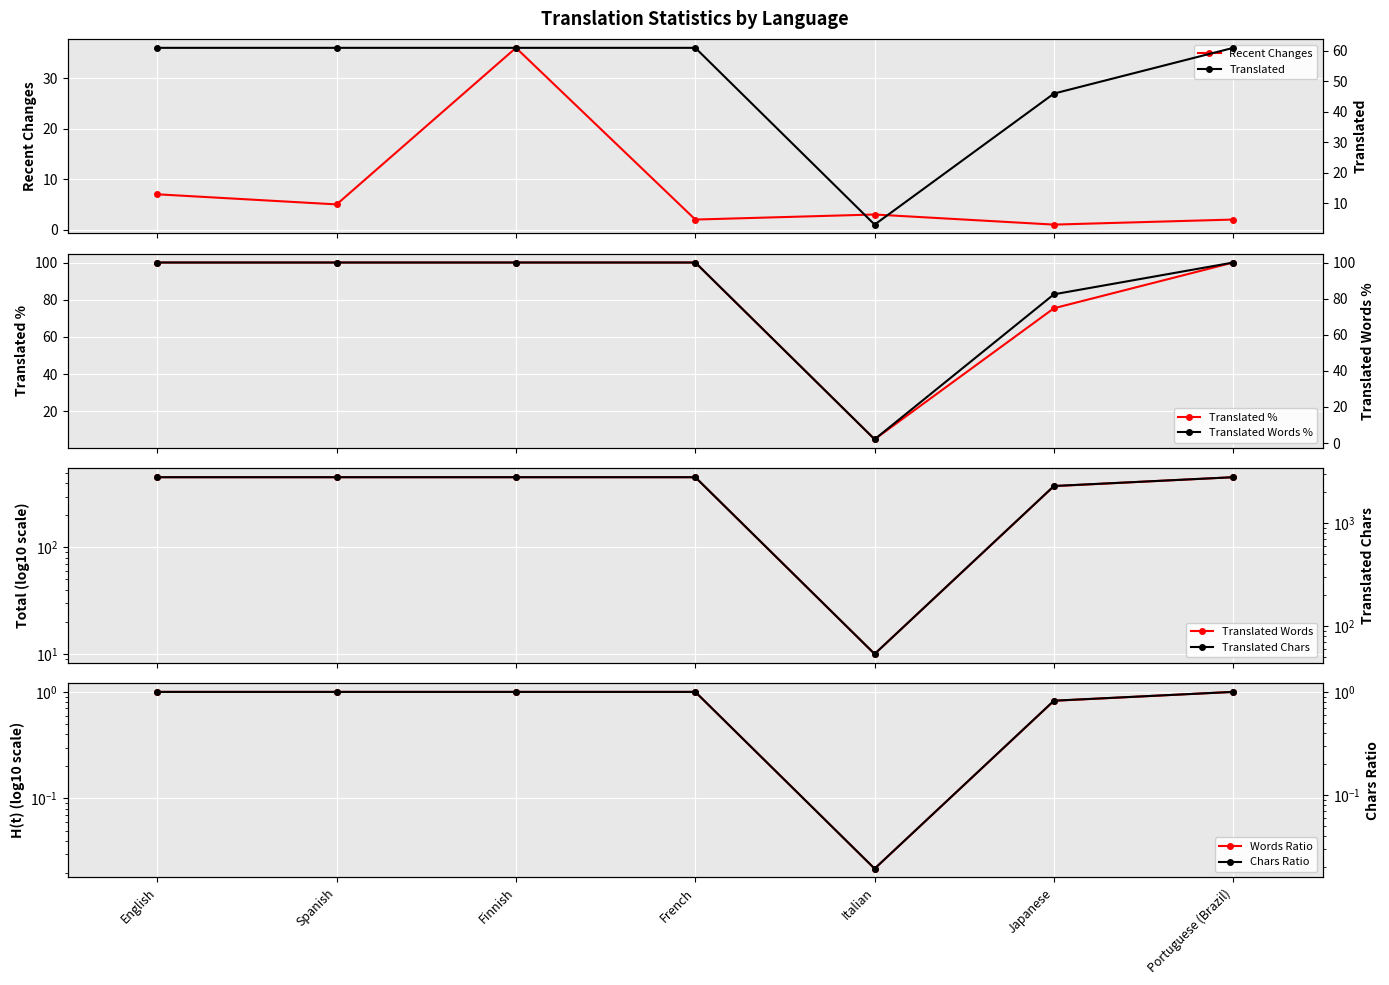

What is the lowest value of the translated_words_percent series?

2.1